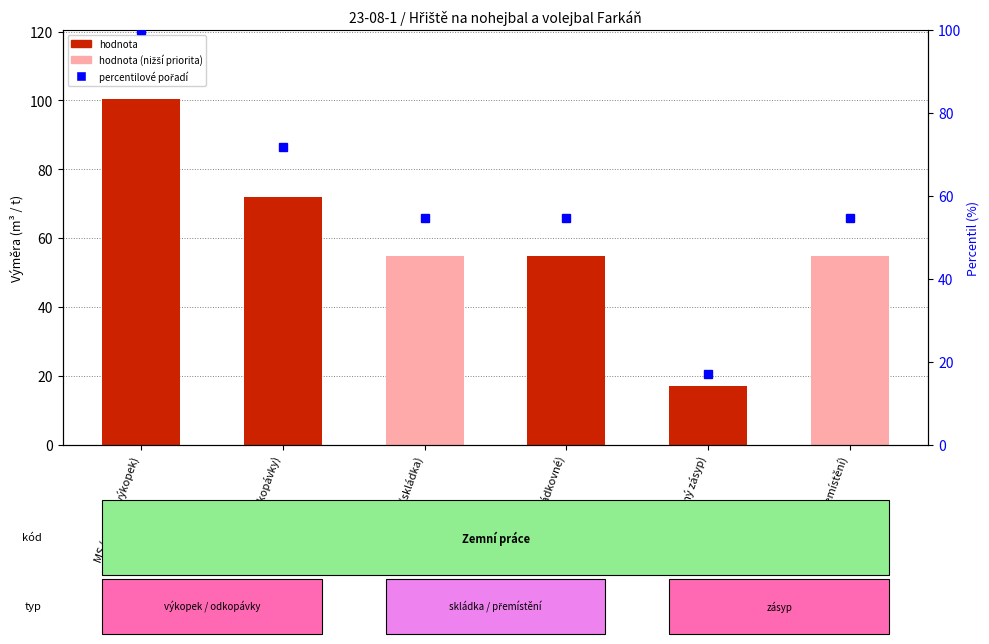

List the labels in order of value, largest first.

MS (celkový výkopek), OD (odkopávky), skl (skládka), 171201221 (skládkovné), 171201221 (přemístění), z (zpětný zásyp)